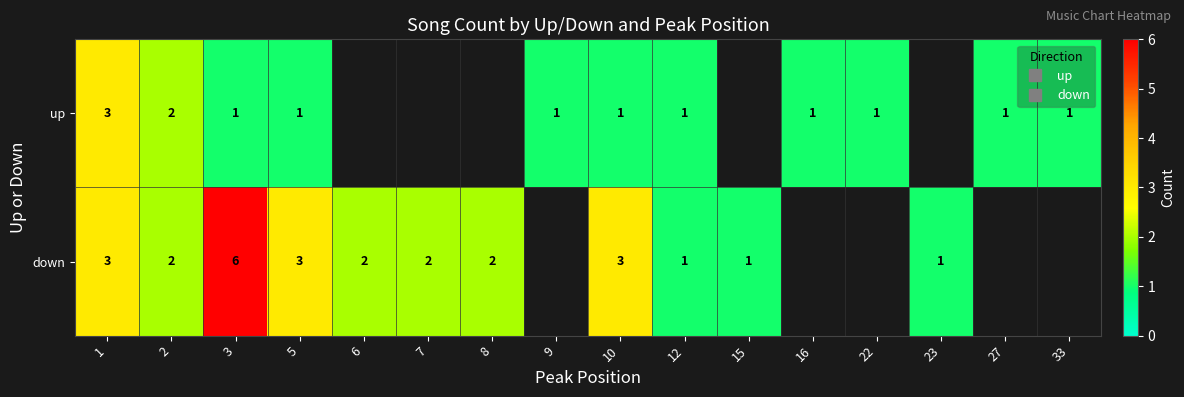

What is the minimum value for down?

1.0